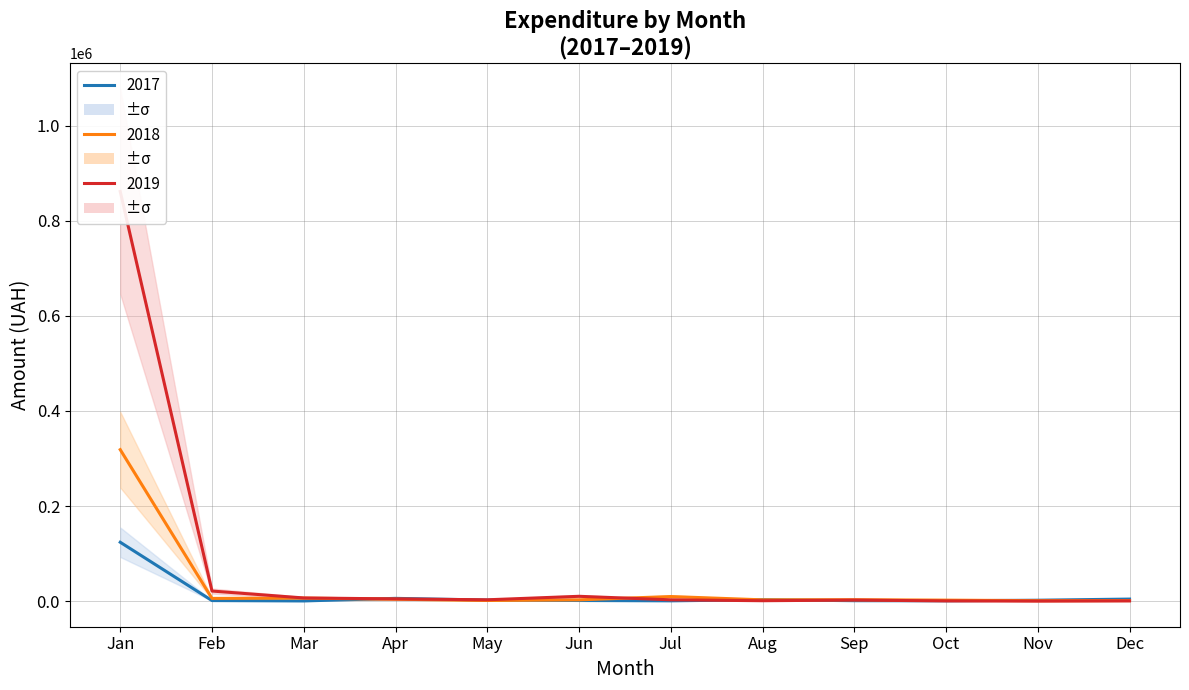

Where is the first local maximum for 2017?

Apr